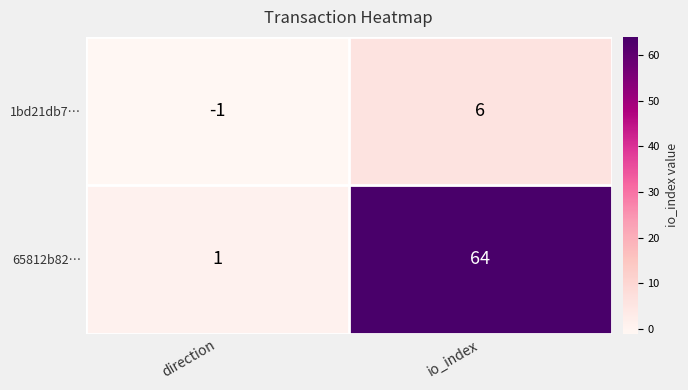

List the series in order of their peak value, highest first.

65812b82…, 1bd21db7…